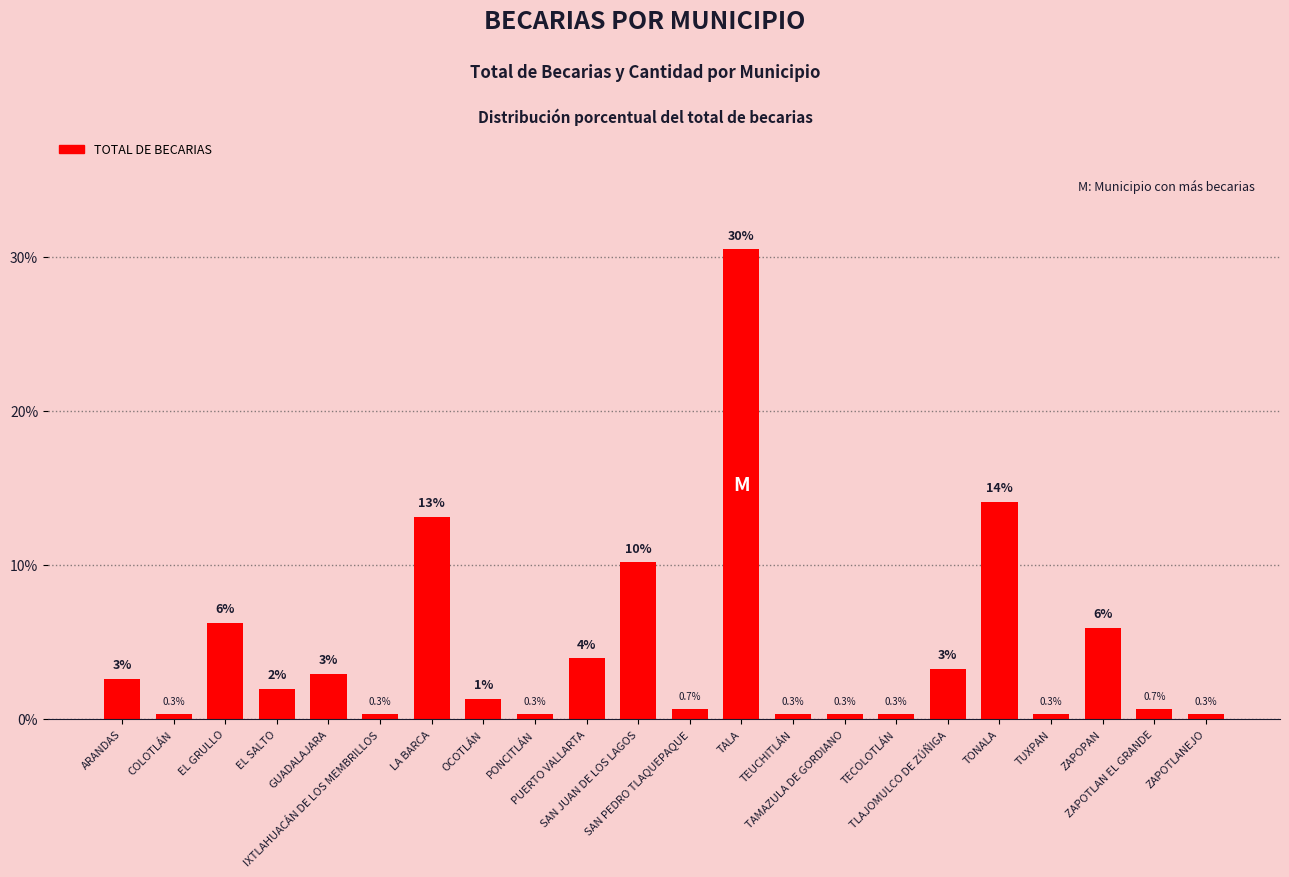

How many values are below 1?

10